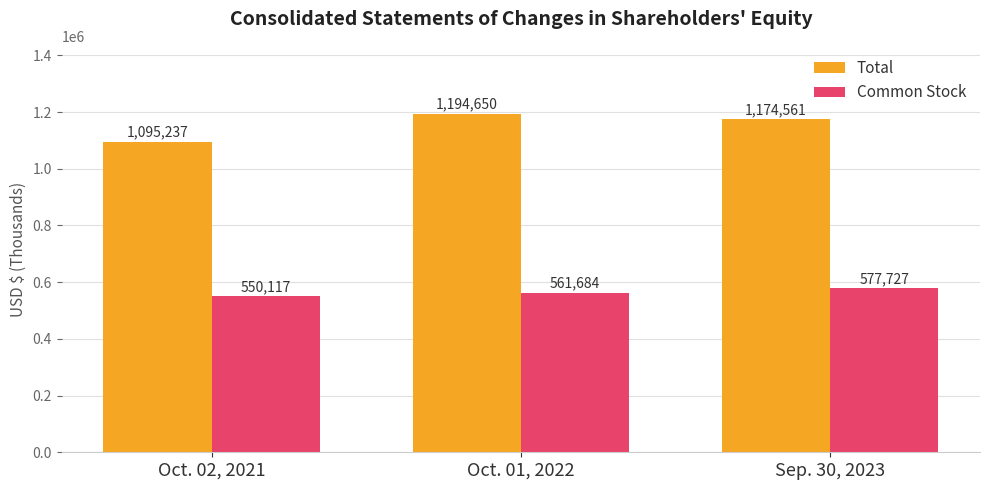

How many data points does each series have?

3